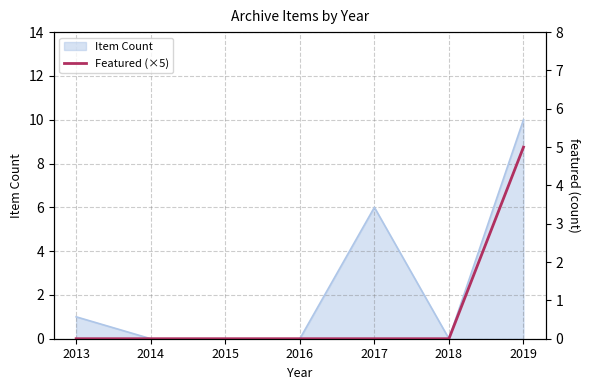

How many values are between 0 and 1?

6